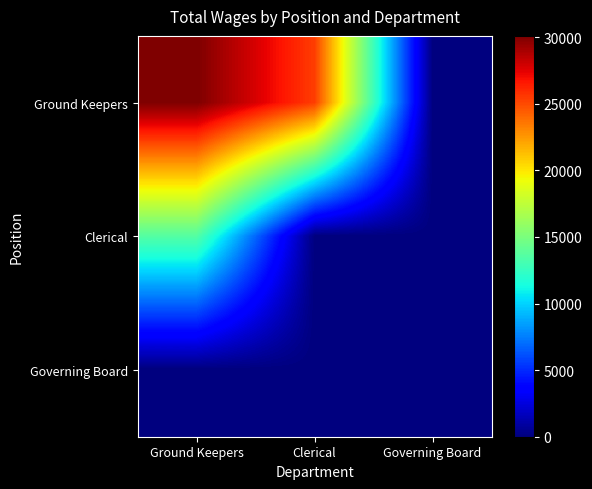

Reading left to right, what are all the values shown in this chart?

Ground Keepers: Ground Keepers=30093	Clerical=25375	Governing Board=0
Clerical: Ground Keepers=13613	Clerical=0	Governing Board=0
Governing Board: Ground Keepers=0	Clerical=0	Governing Board=0